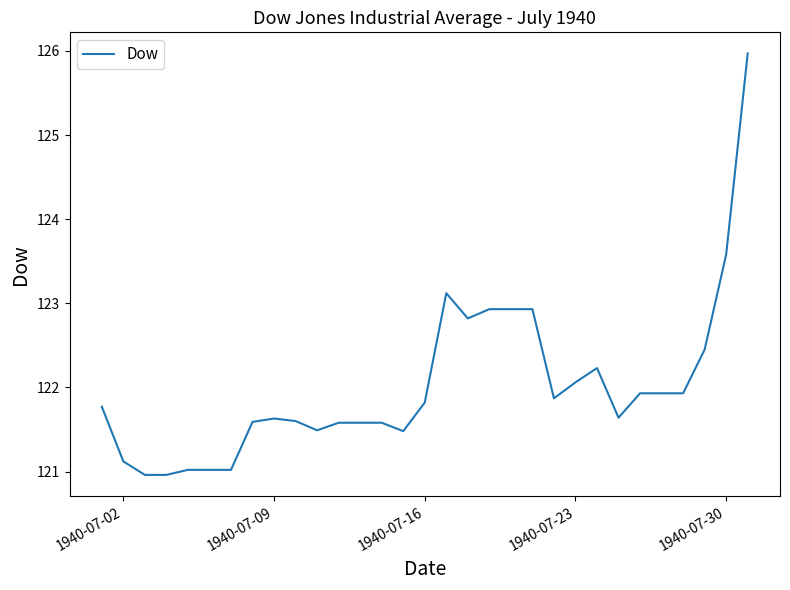

What is the difference between the maximum and minimum values?

5.0